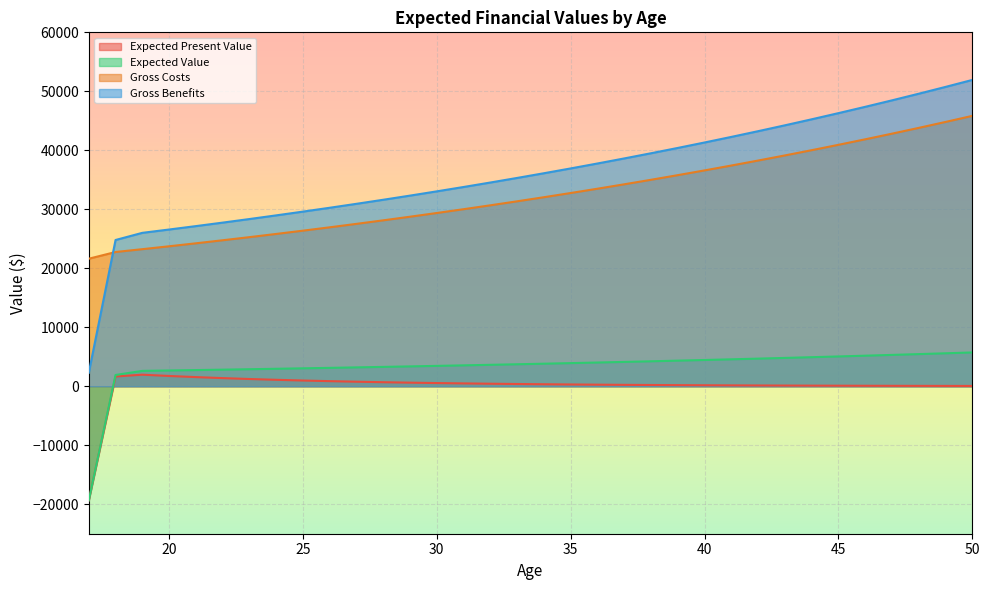

Read the Gross Benefits value at 33.

35315.8